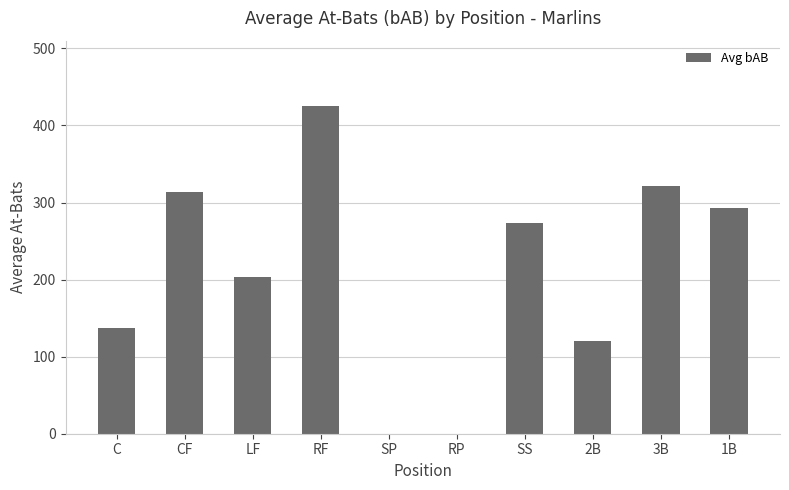

Is it true that the value at LF is 203.7?

True